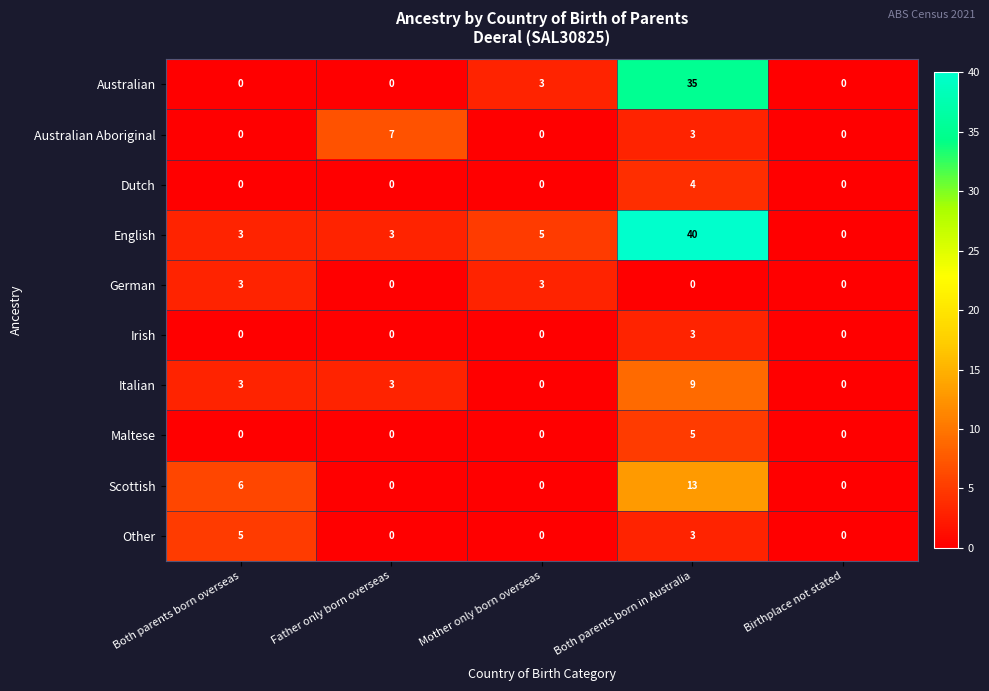

The value of Australian at Father only born overseas is -14. True or false?

False